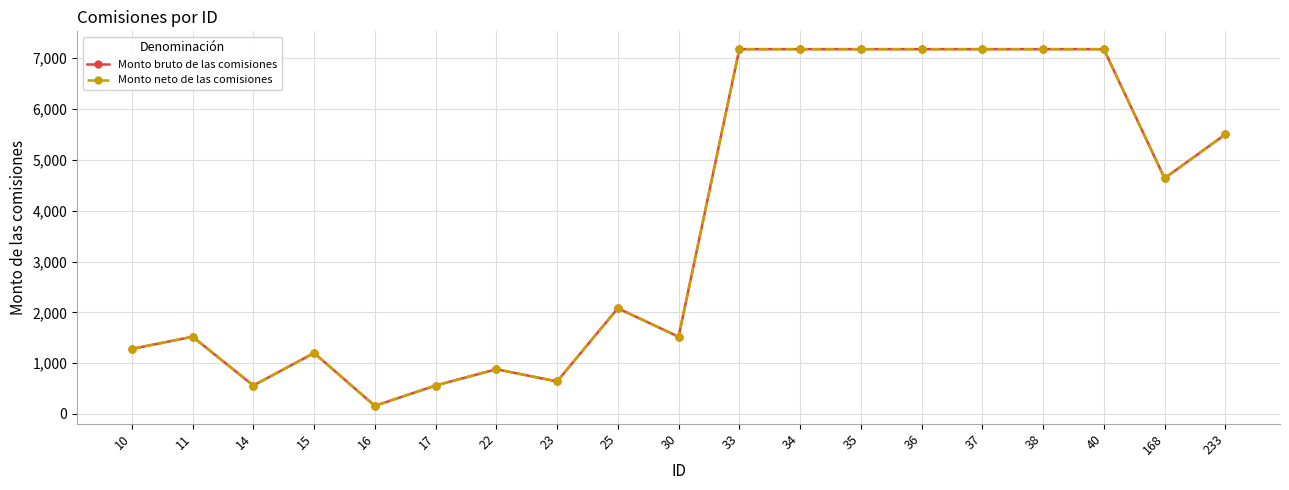

Which series has the largest total across all categories?

Monto bruto de las comisiones